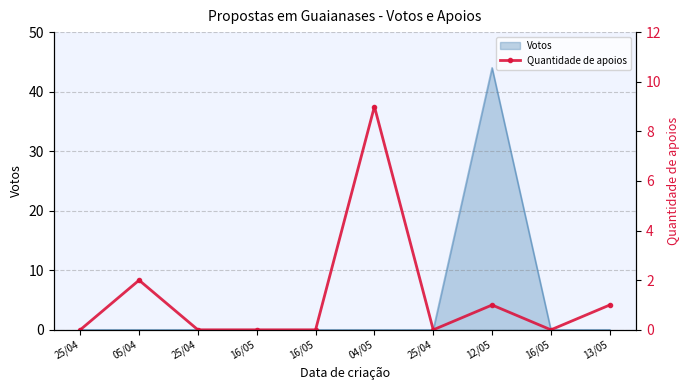

List the labels in order of value, smallest first.

25/04, 25/04, 16/05, 16/05, 25/04, 16/05, 12/05, 13/05, 05/04, 04/05